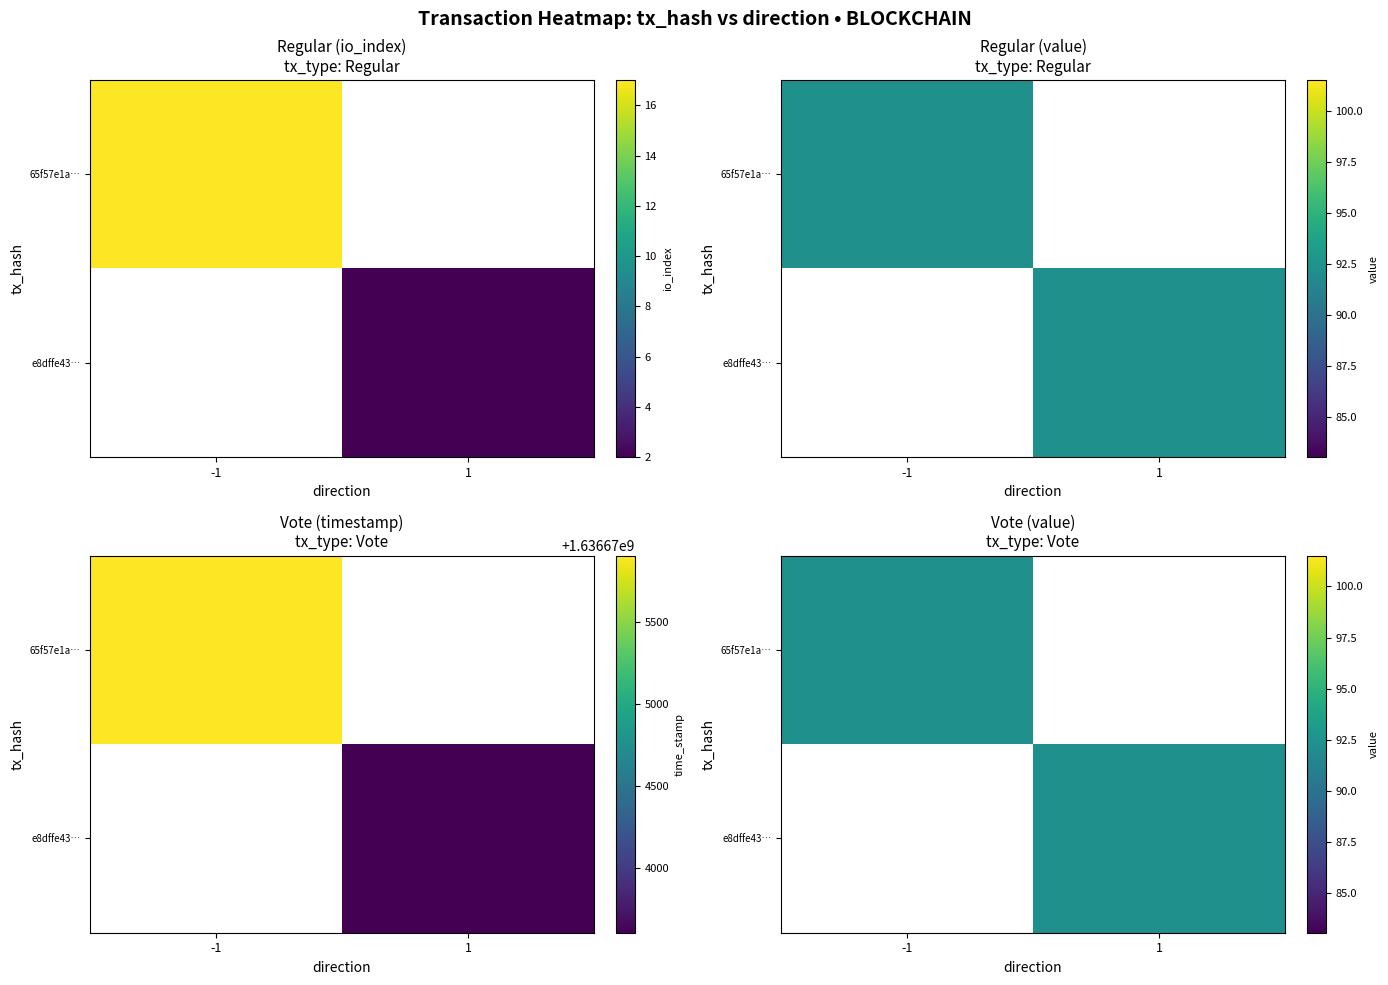

What is the greatest value displayed?

1636675905.0